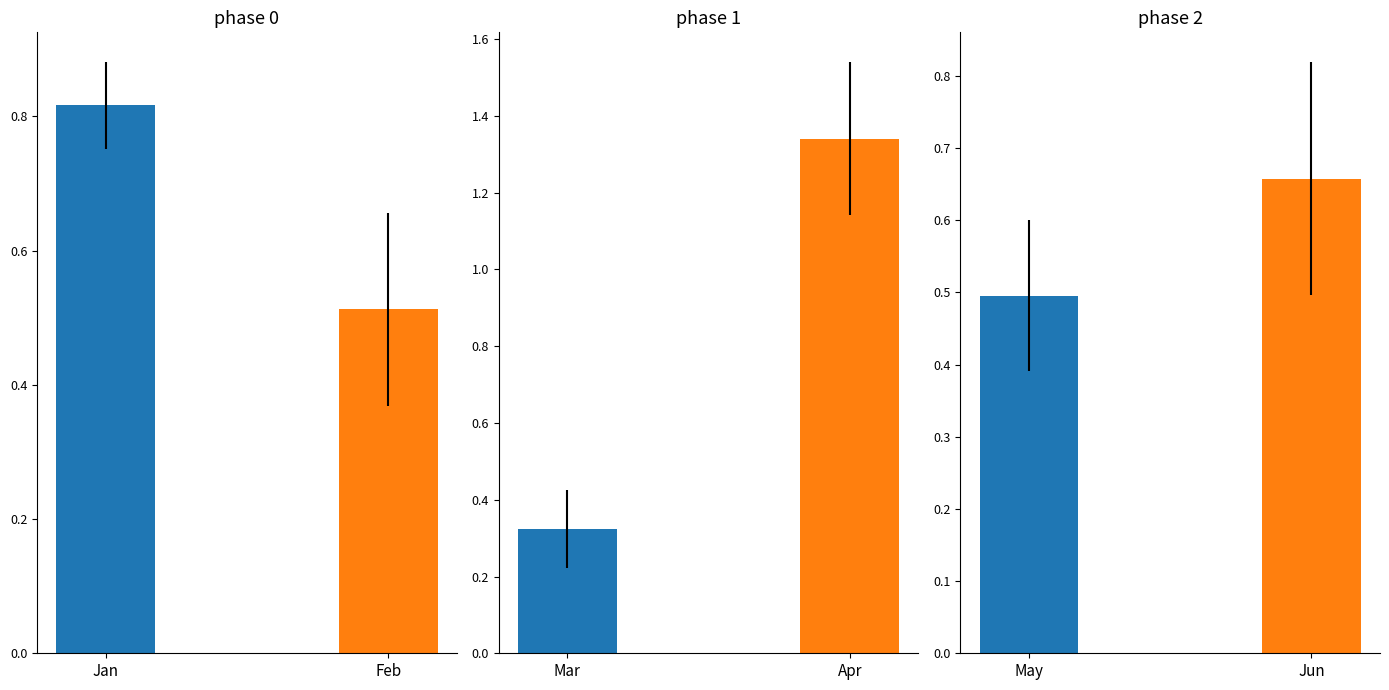

Between pct55 and pct75, which series saw the biggest shift?

Mar